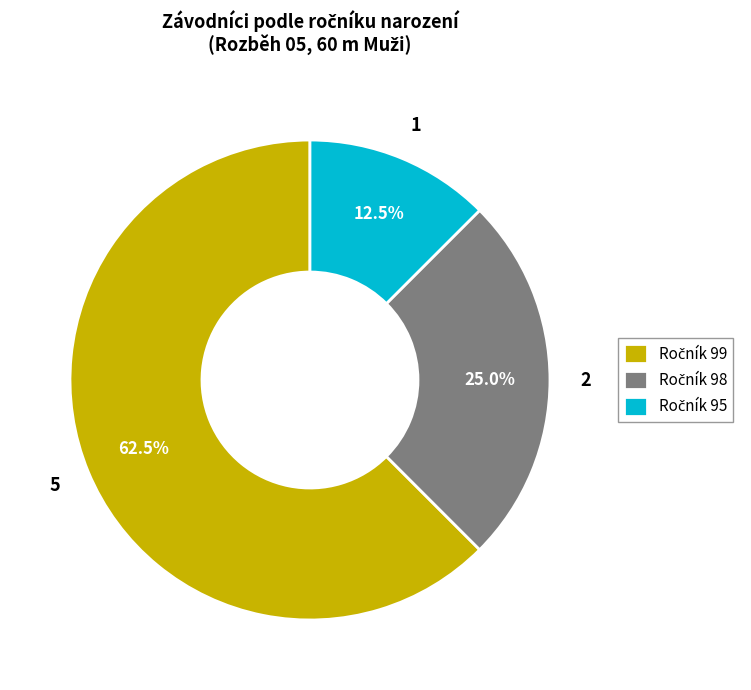

Is there any slice that represents more than half of the pie?

Yes